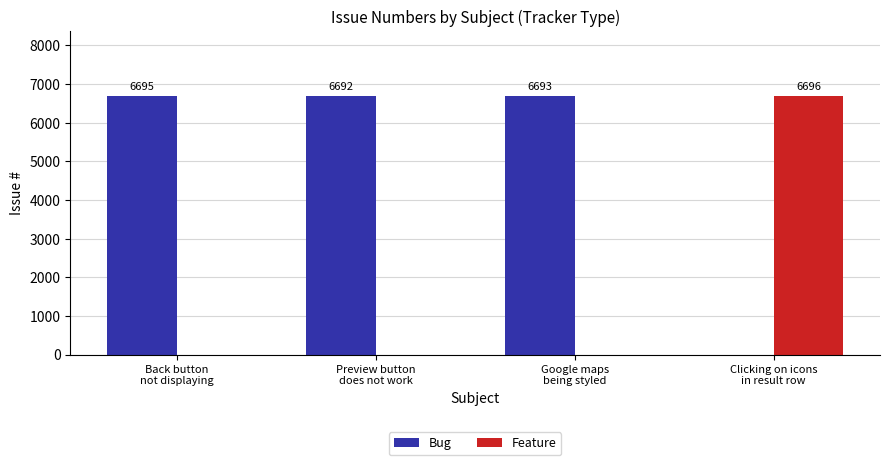

Is it true that Feature equals 6696 at Clicking on icons
in result row?

True